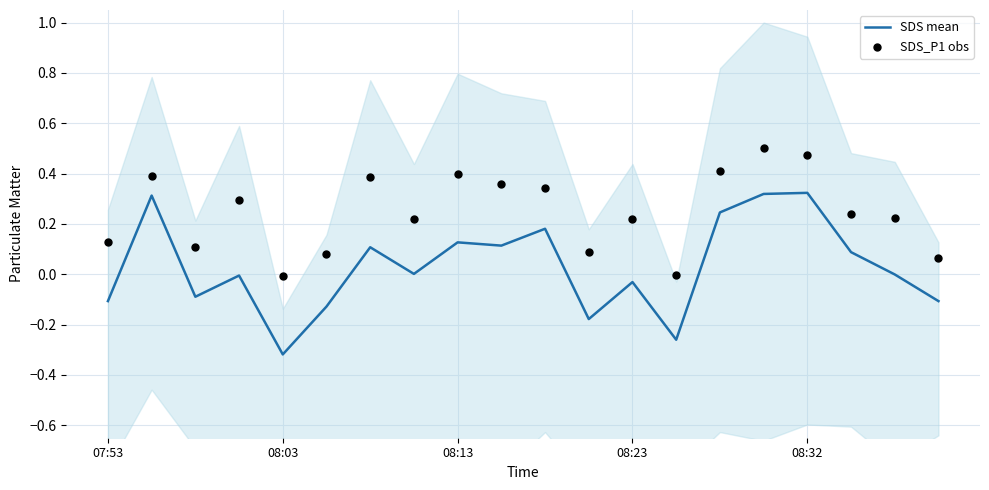

What are all the series names shown in the legend?

SDS mean, SDS_P1 obs